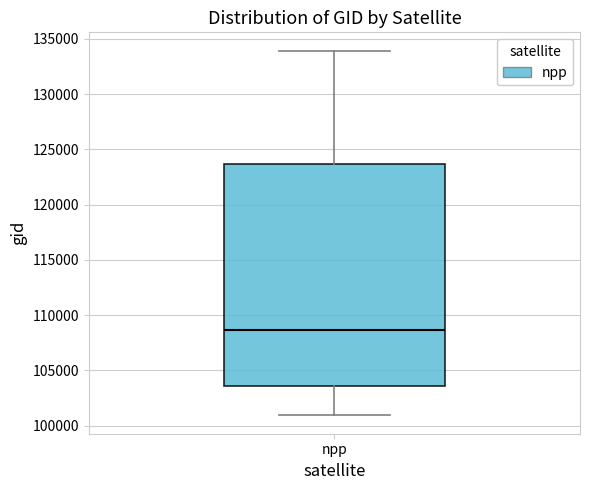

Read this box plot against the y-axis: the position of the median line, the range covered by the box, and the ends of both whiskers. The values are not printed on the chart, so give them approximately, as read against the axis.

median 108500, box 103500 to 123500, whiskers 101000 to 134000